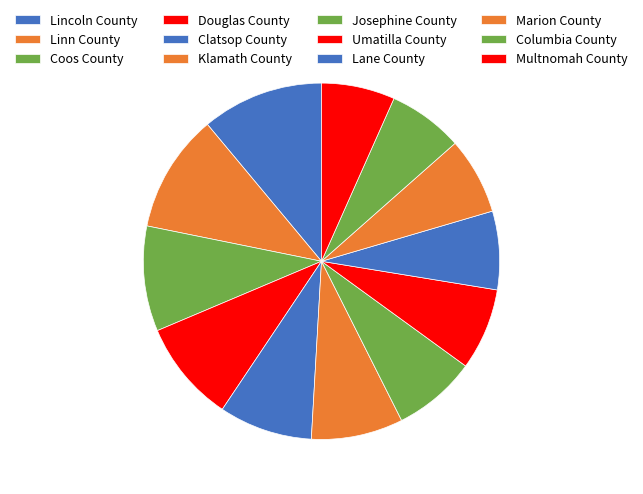

What percentage is the Douglas County slice, to the nearest percent?

9%